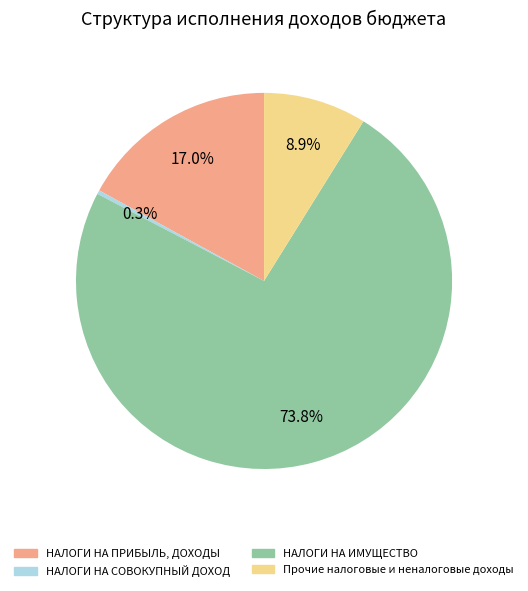

Combined, what portion of the pie is Прочие налоговые и неналоговые доходы and НАЛОГИ НА ИМУЩЕСТВО?

82.7%